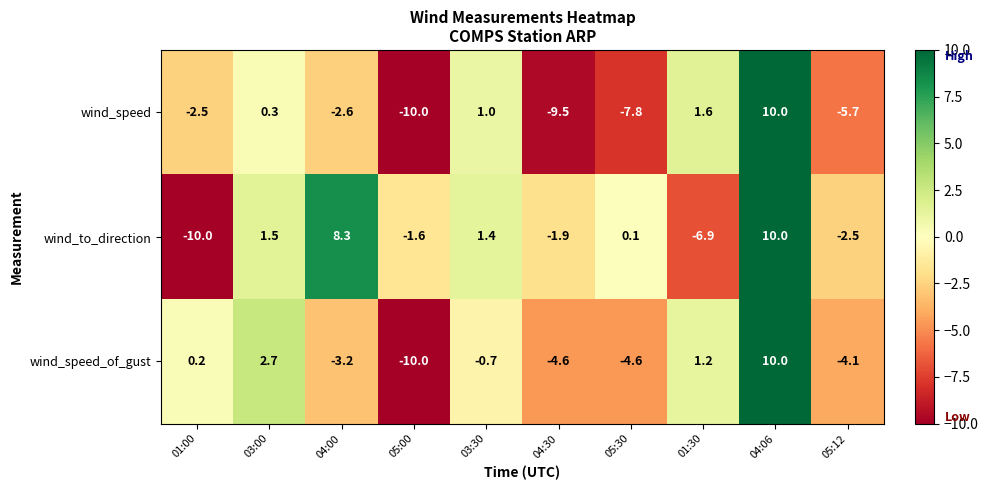

Between 04:30 and 05:12, which series saw the biggest shift?

wind_speed